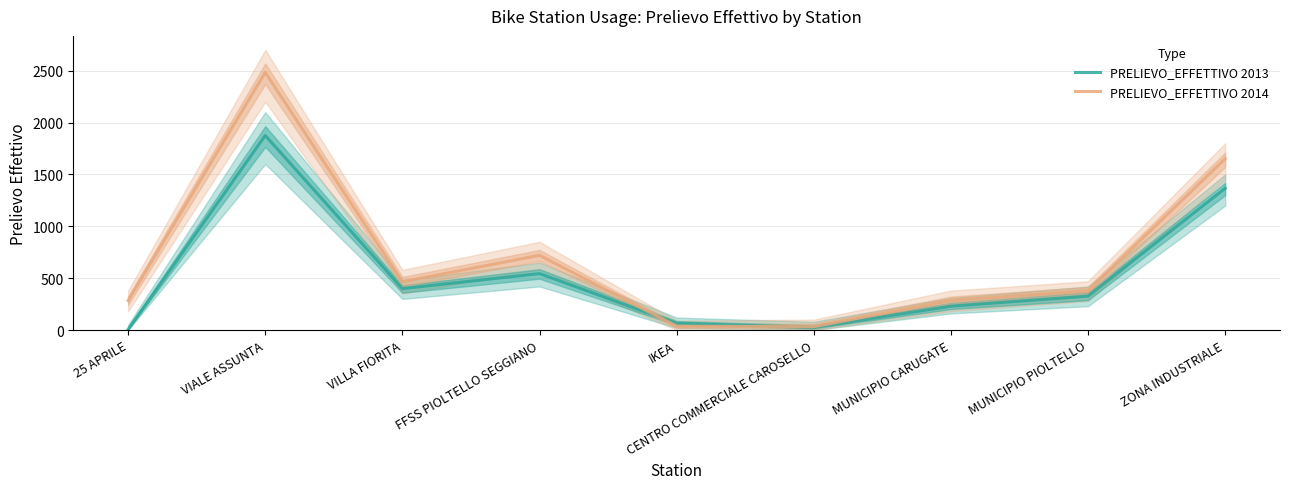

Which category has the lowest value in the PRELIEVO_EFFETTIVO 2013 series?

25 APRILE